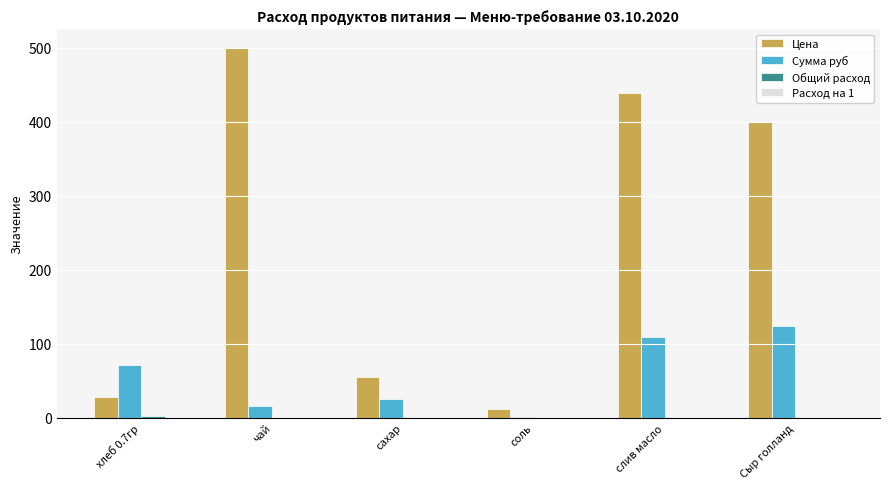

How many distinct data groups are displayed?

4